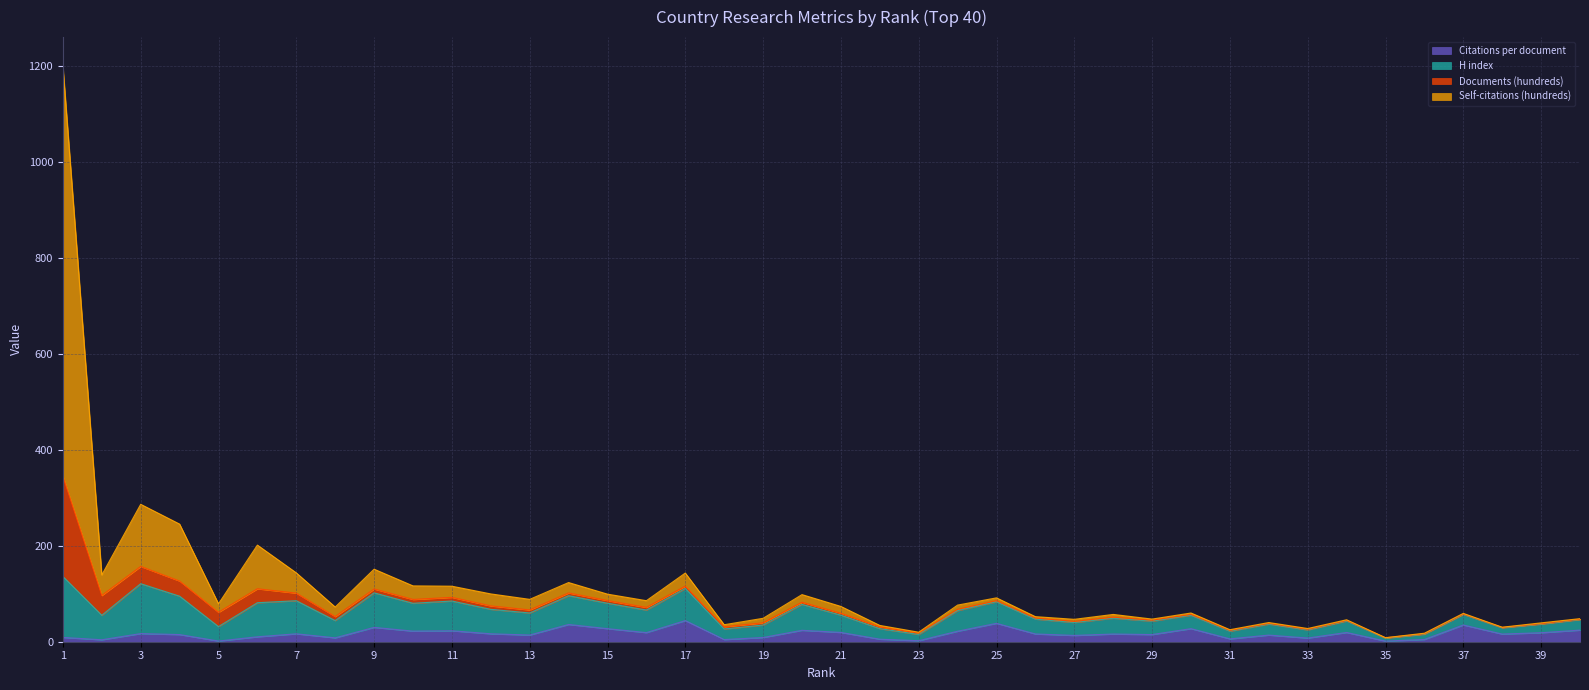

What is the highest value of the Citations per document series?

44.0